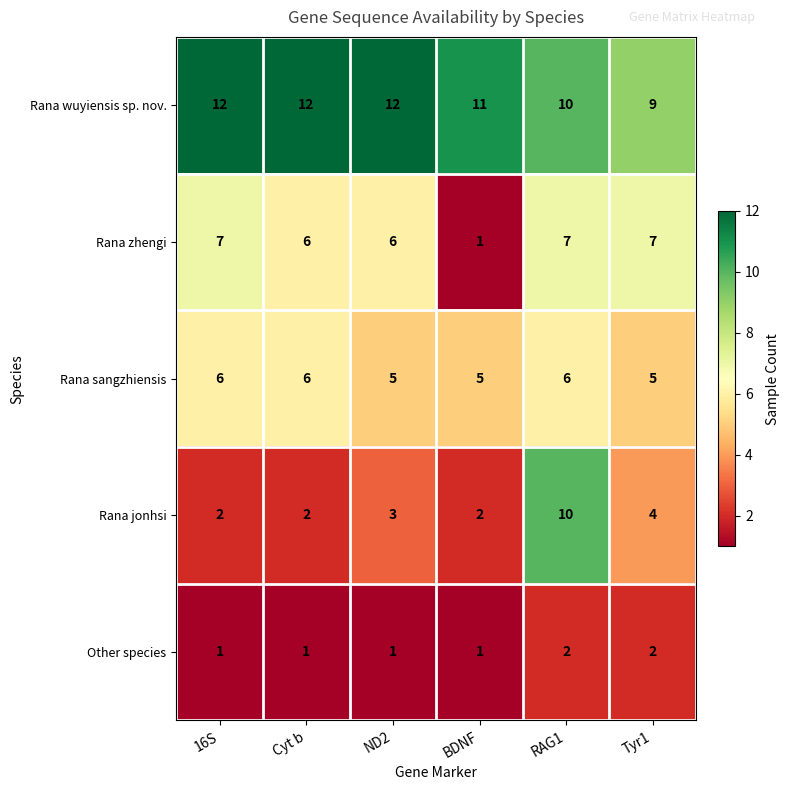

How many values in the Rana wuyiensis sp. nov. series are below 12?

3